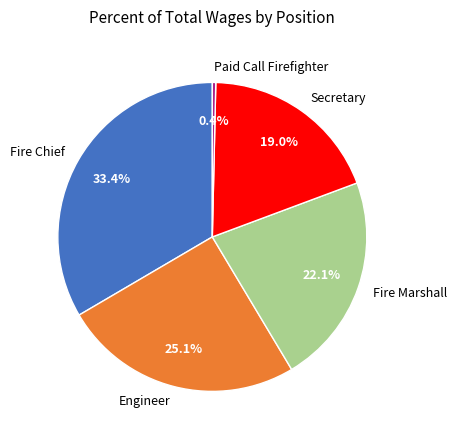

What is the ratio of the value at Secretary to the value at Paid Call Firefighter?

52.6